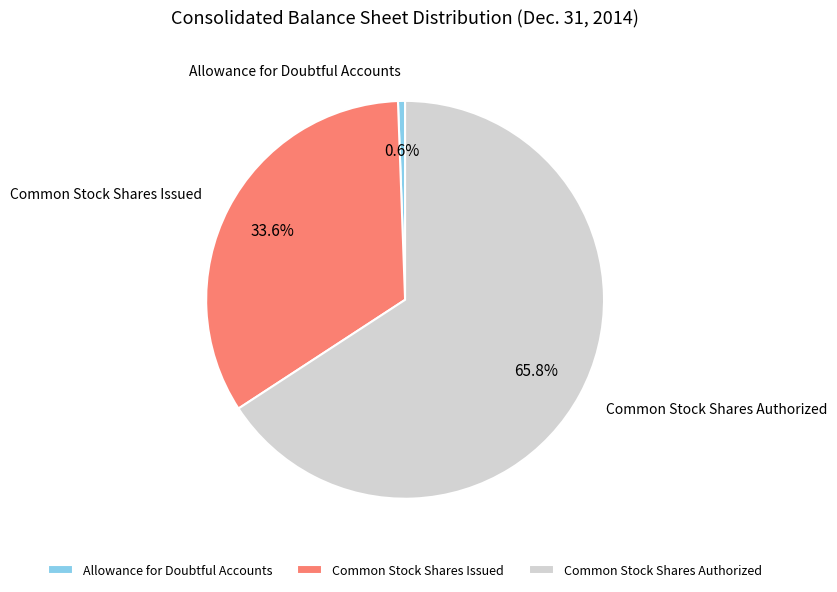

Rank the categories by value from highest to lowest.

Common Stock Shares Authorized, Common Stock Shares Issued, Allowance for Doubtful Accounts